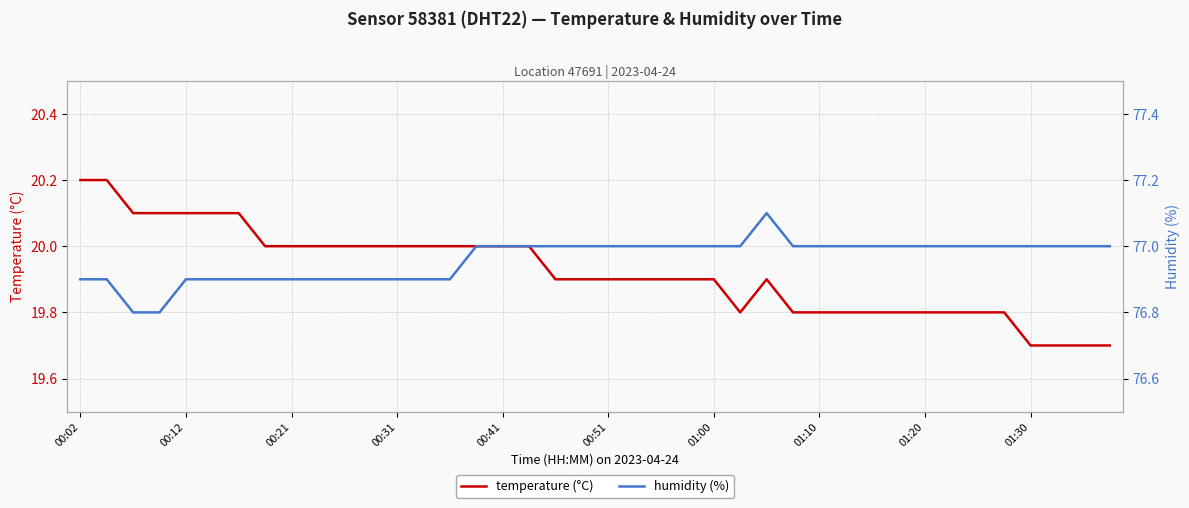

Reading left to right, transcribe all the data shown in this chart.

temperature: 20.2	20.2	20.1	20.1	20.1	20.1	20.1	20.0	20.0	20.0	20.0	20.0	20.0	20.0	20.0	20.0	20.0	20.0	19.9	19.9	19.9	19.9	19.9	19.9	19.9	19.8	19.9	19.8	19.8	19.8	19.8	19.8	19.8	19.8	19.8	19.8	19.7	19.7	19.7	19.7
humidity: 76.9	76.9	76.8	76.8	76.9	76.9	76.9	76.9	76.9	76.9	76.9	76.9	76.9	76.9	76.9	77.0	77.0	77.0	77.0	77.0	77.0	77.0	77.0	77.0	77.0	77.0	77.1	77.0	77.0	77.0	77.0	77.0	77.0	77.0	77.0	77.0	77.0	77.0	77.0	77.0